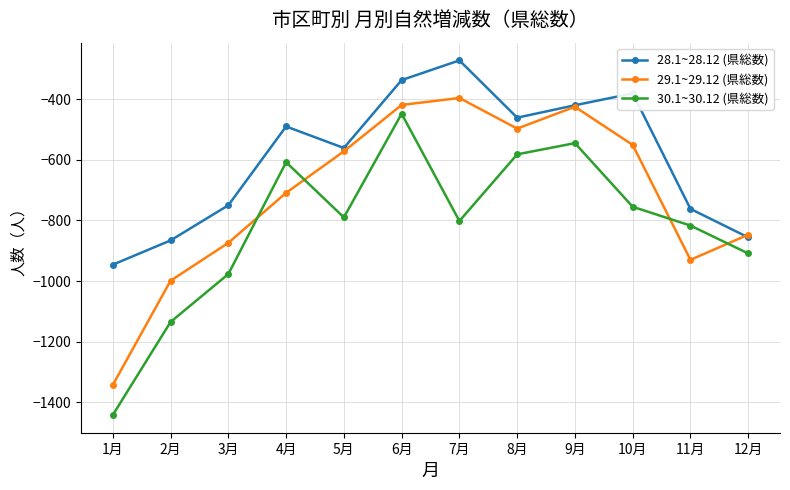

The value of 29.1~29.12 (県総数) at 5月 is -1020. True or false?

False